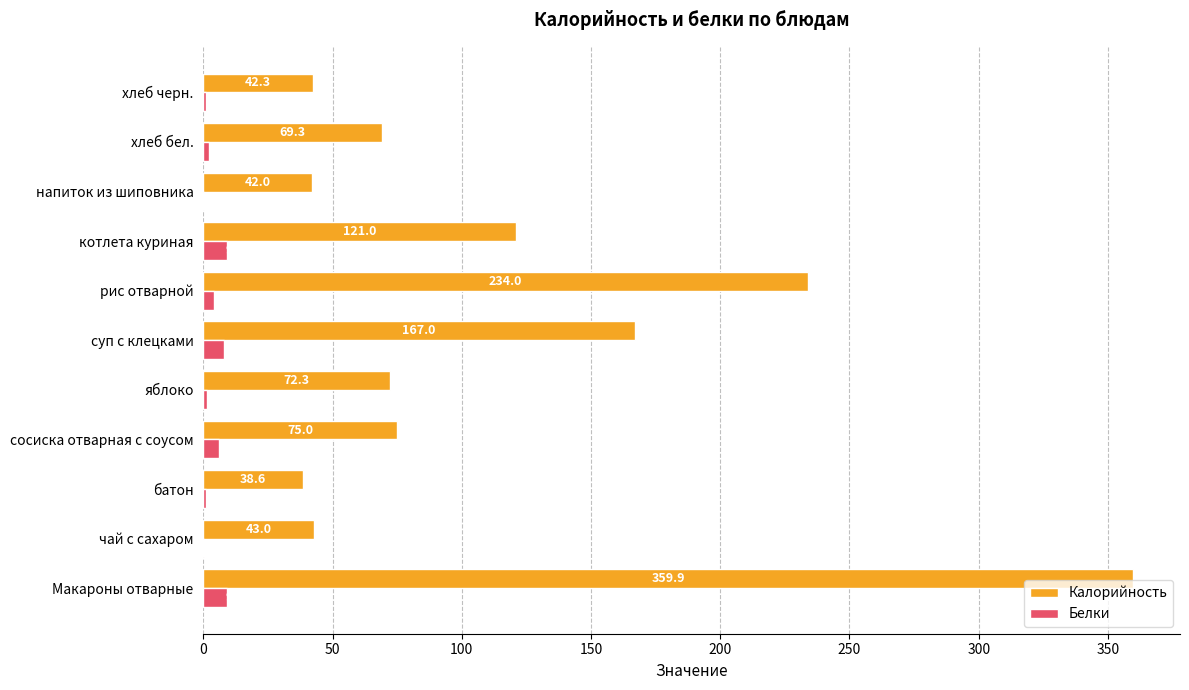

What is the maximum value shown in the chart?

359.9